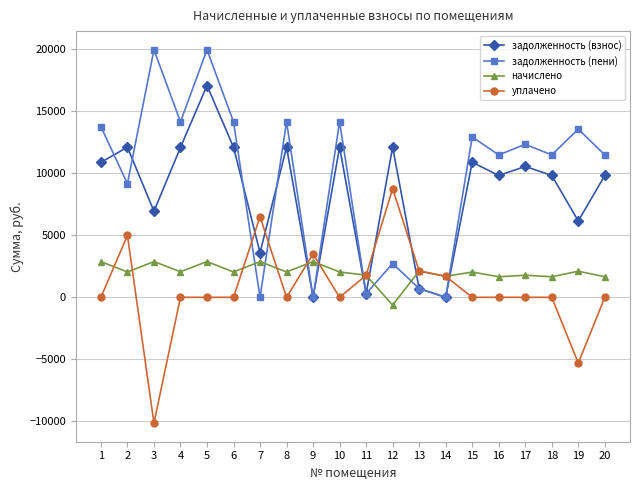

Between which two adjacent categories do задолженность (взнос) and уплачено first intersect?

6 and 7